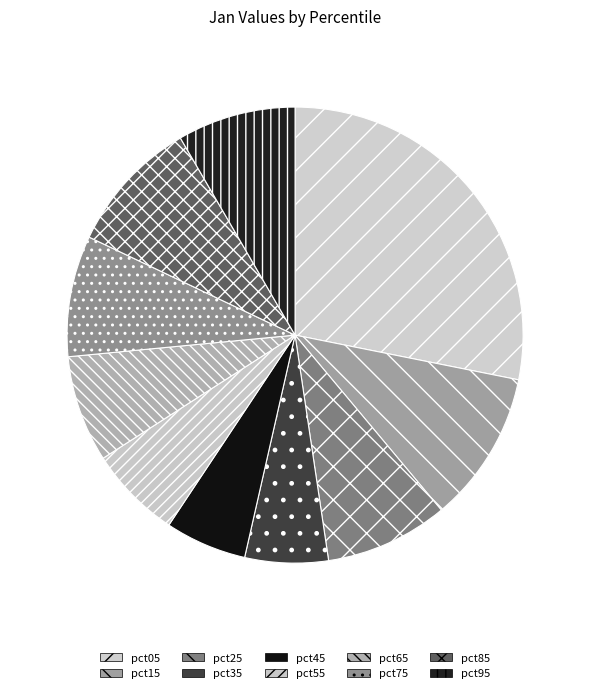

The pct75 slice represents 1% of the pie. True or false?

False